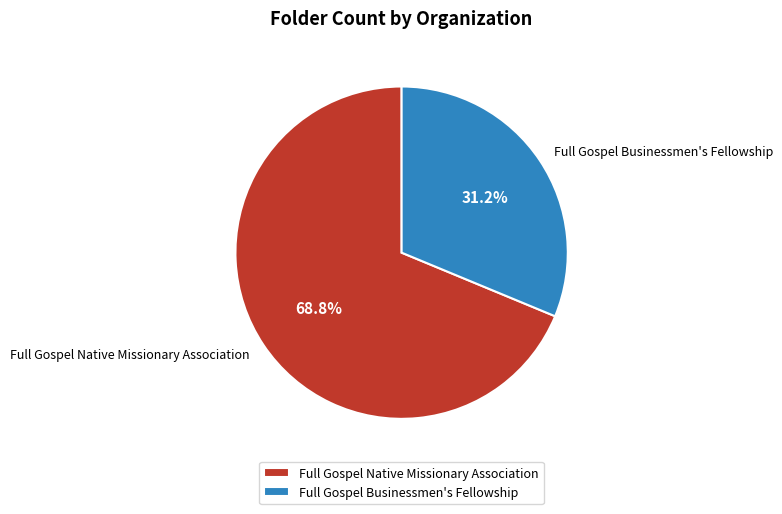

Between Full Gospel Businessmen's Fellowship and Full Gospel Native Missionary Association, which is larger?

Full Gospel Native Missionary Association